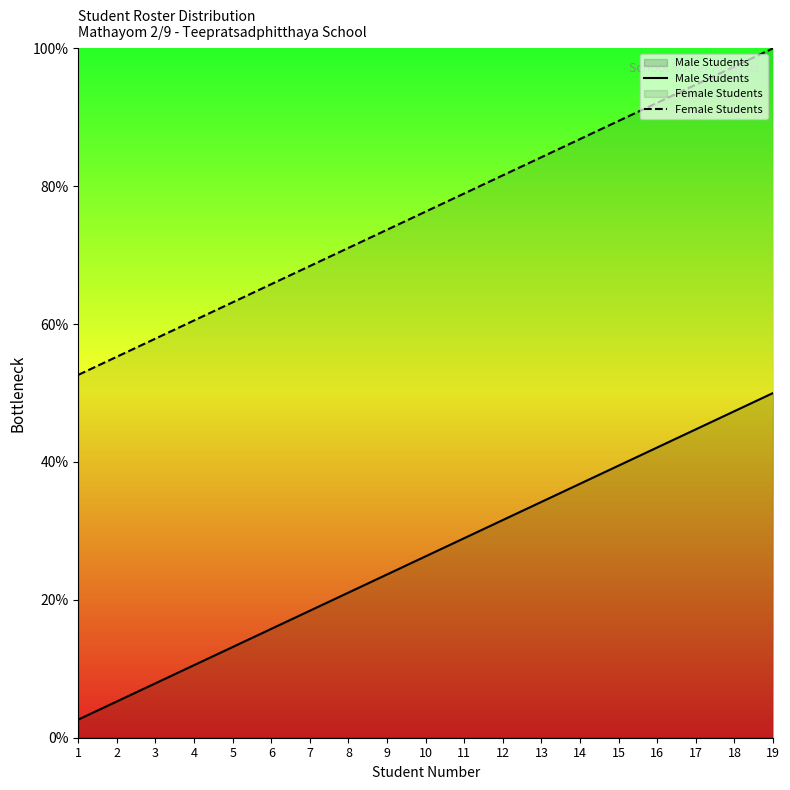

At which category is the sum across all series the highest?

19